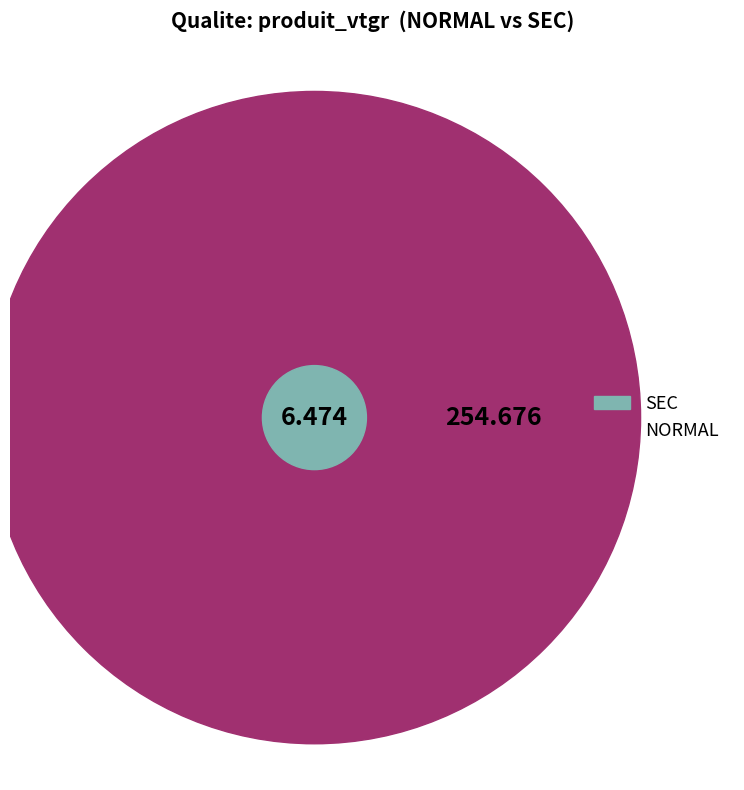

Which category accounts for the majority?

NORMAL